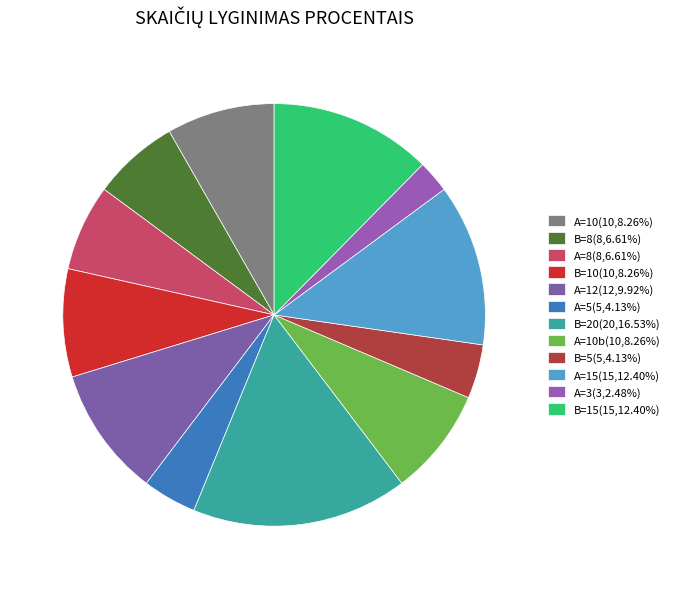

Is there a majority slice in this chart?

No